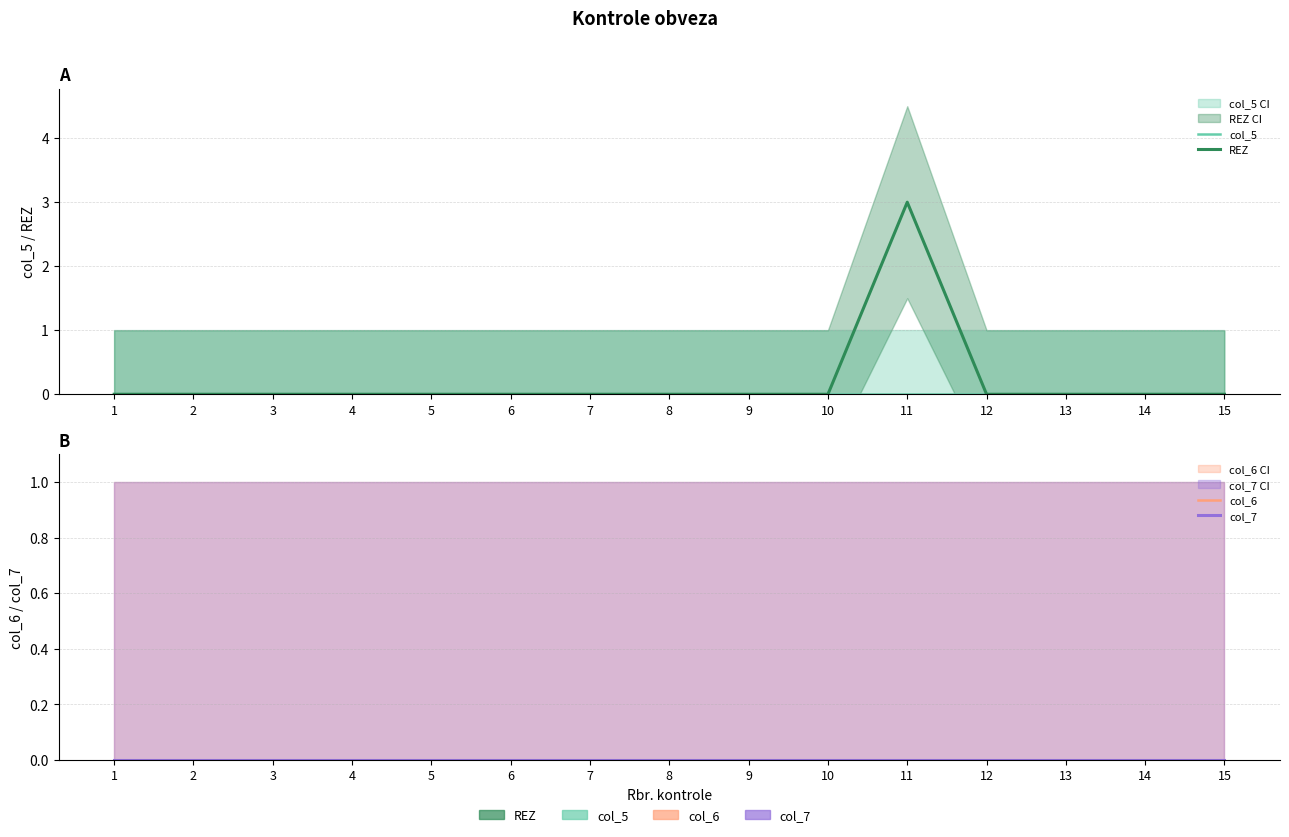

Which series has the widest spread of values?

REZ